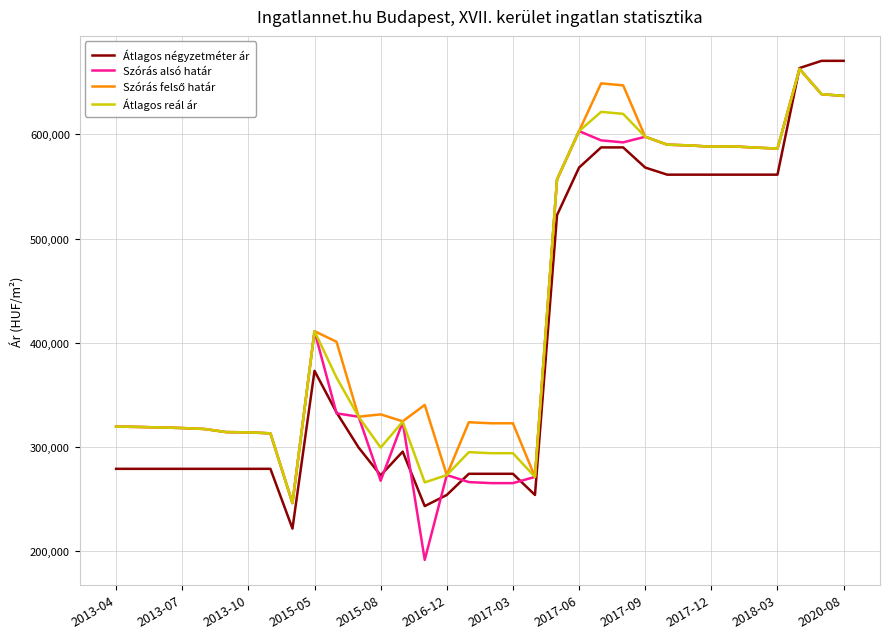

Which series has the widest spread of values?

Szórás alsó határ